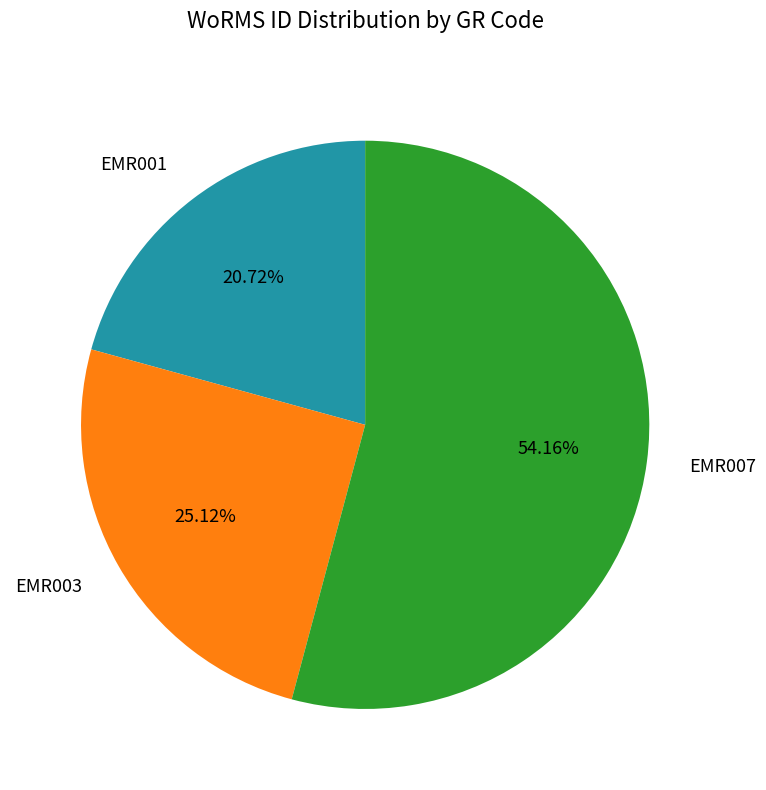

What portion of the pie excludes EMR007?

45.8%